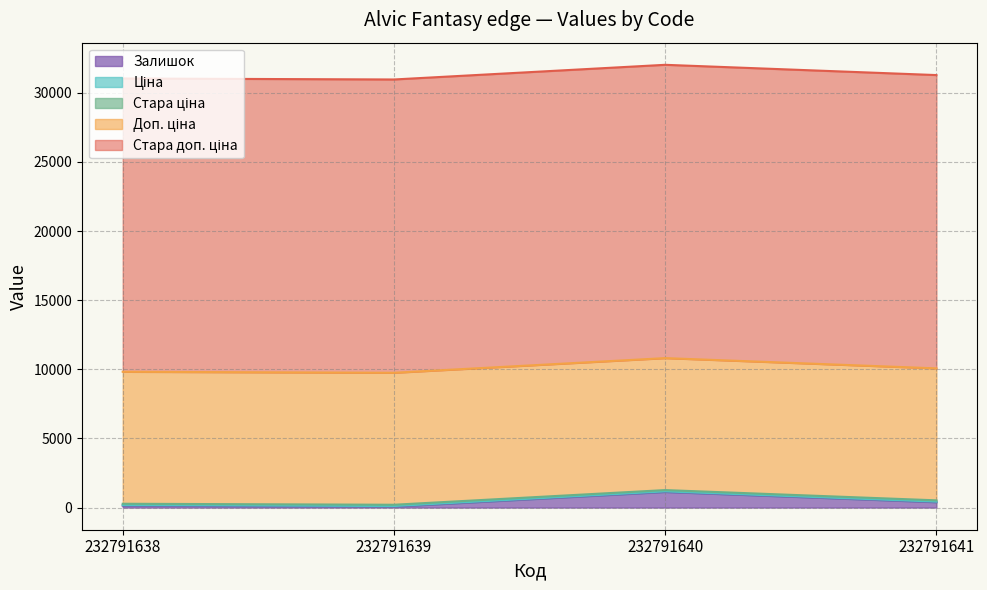

The Стара доп. ціна series shows 34166.4 at 232791639. True or false?

False